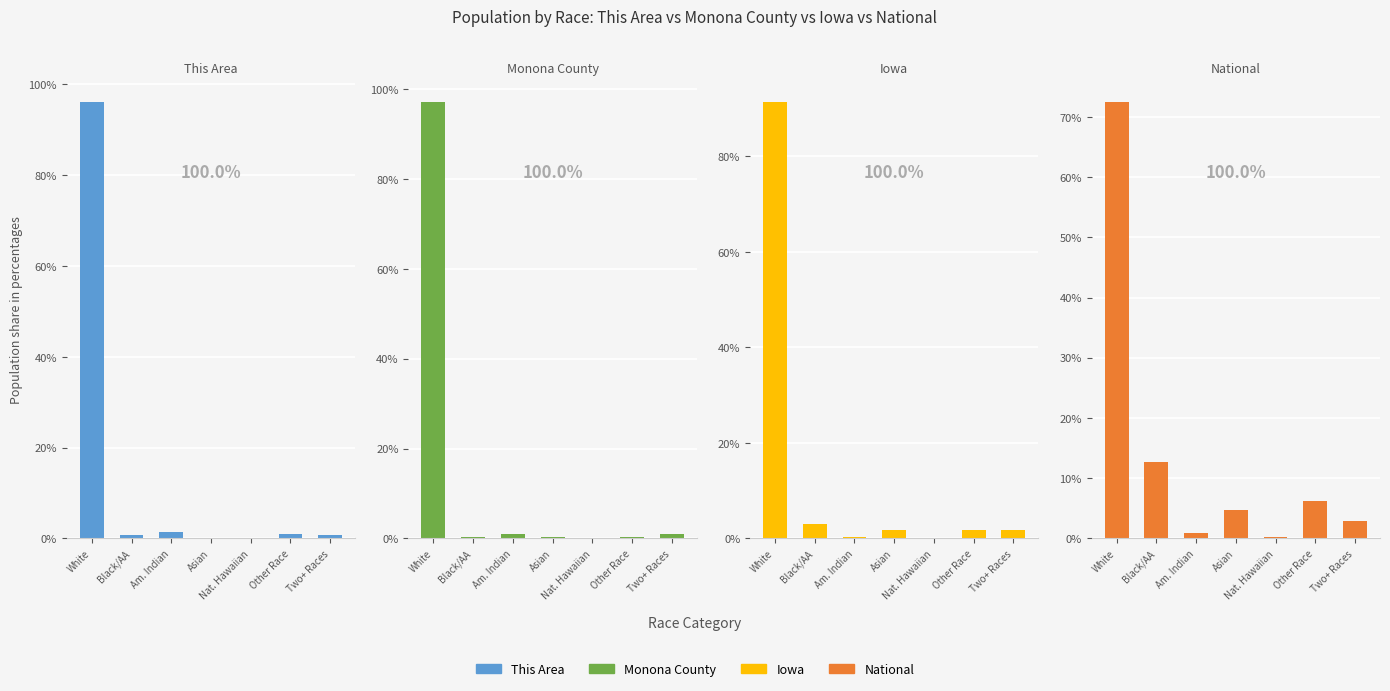

What is the lowest value of the Iowa series?

0.1